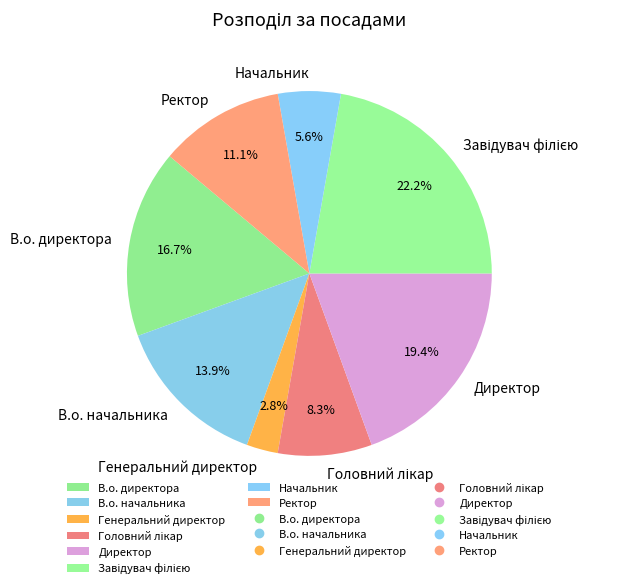

Is the sum of Ректор and Начальник greater than half?

No